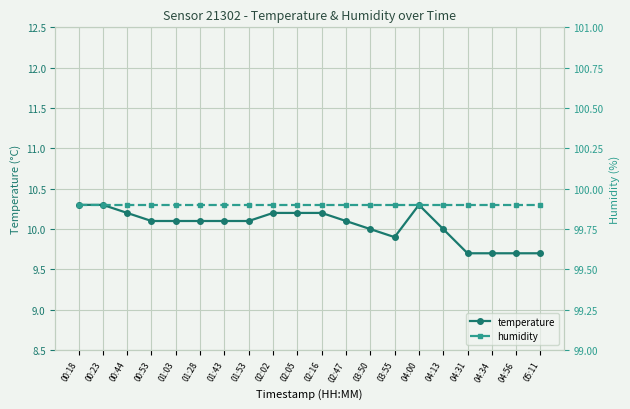

Count the temperature values in the range 10 to 11.

15